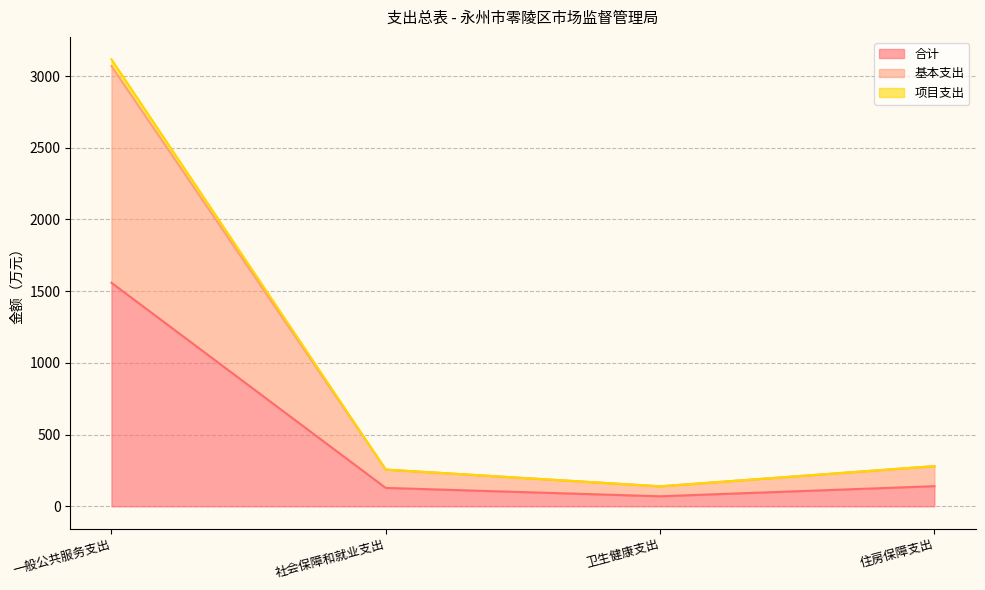

What is the label of the 1st point from the left?

一般公共服务支出